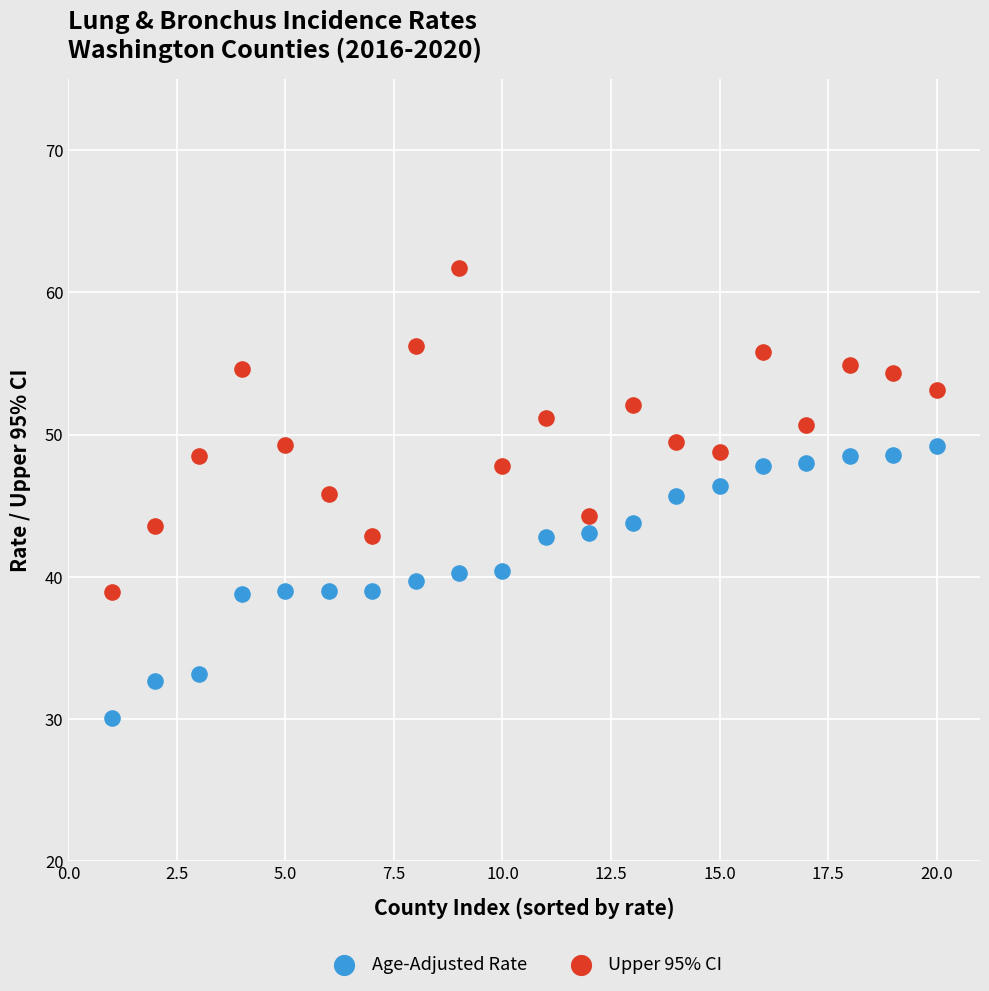

Which series has the widest spread of Y values?

Upper 95% CI